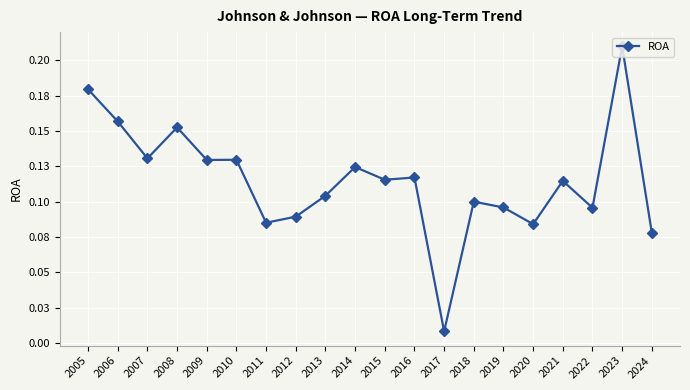

What is the value of the 6th point from the left?

0.1